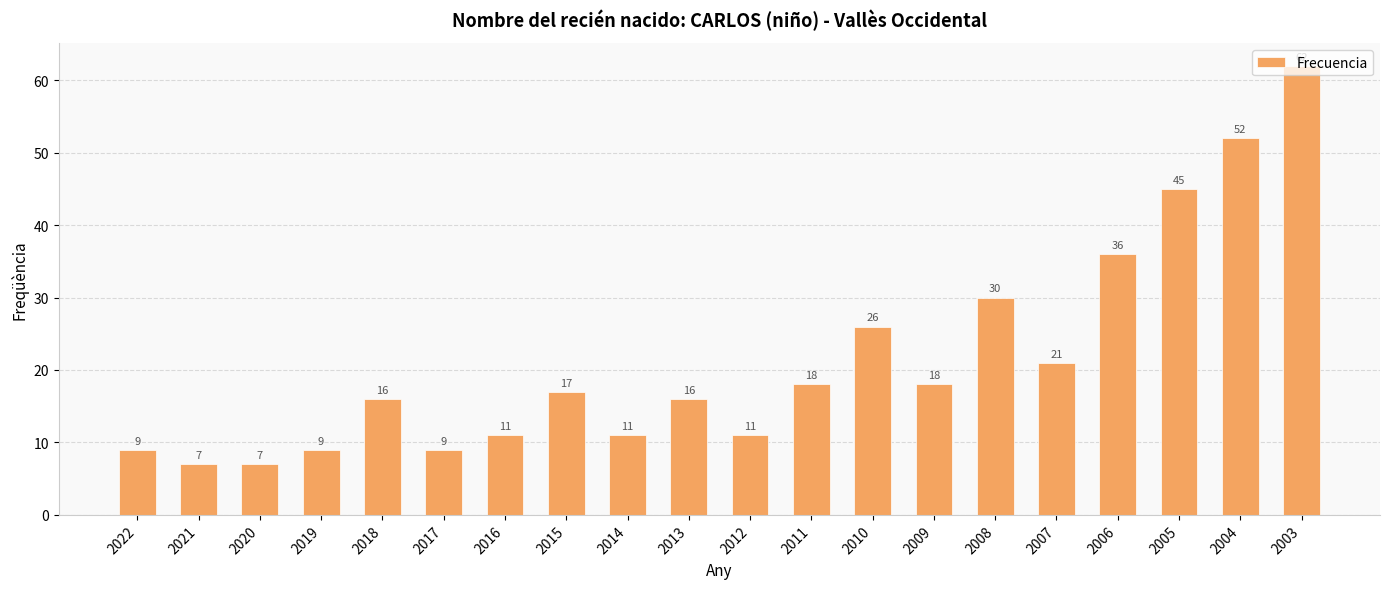

Is it true that the value at 2021 is 7?

True